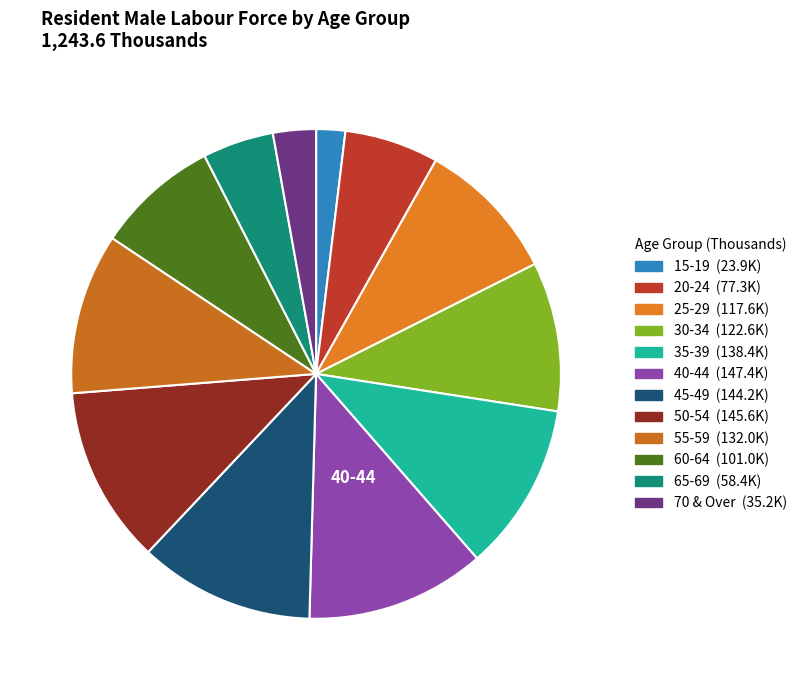

True or false: 60-64 accounts for 8% of the total.

True